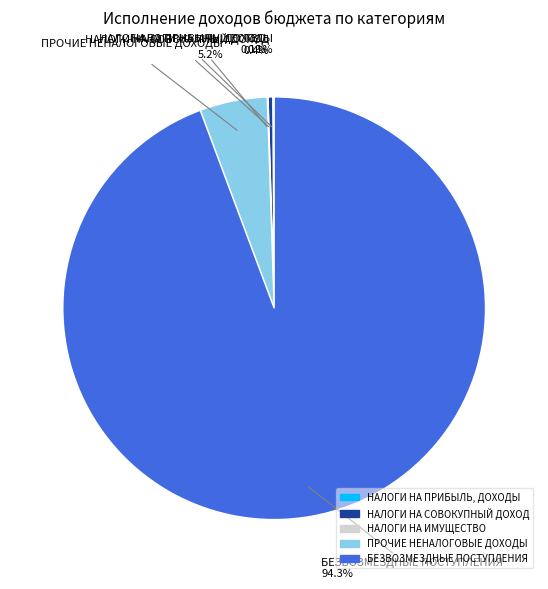

Which category has the biggest portion of the pie?

БЕЗВОЗМЕЗДНЫЕ ПОСТУПЛЕНИЯ